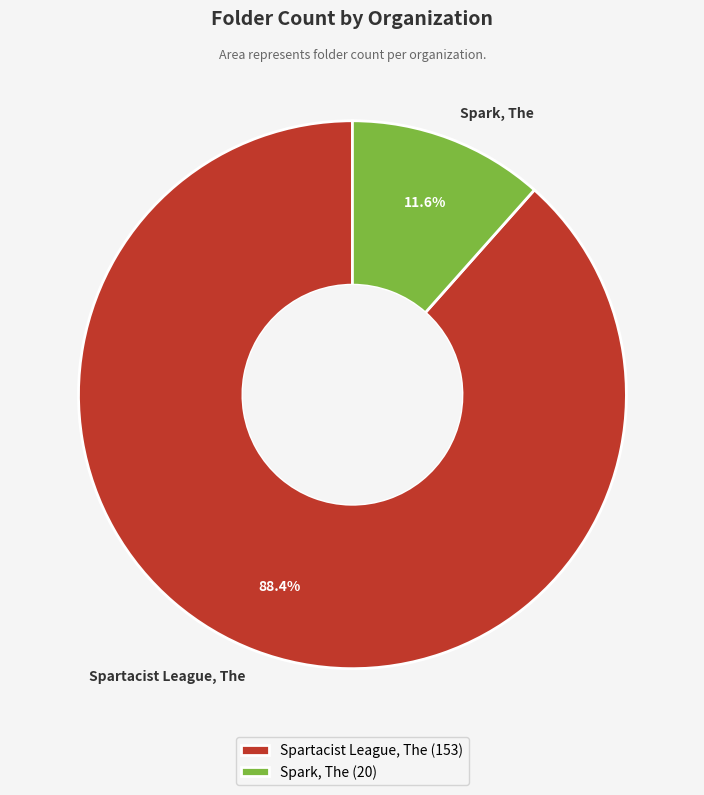

True or false: Spark, The accounts for 1% of the total.

False